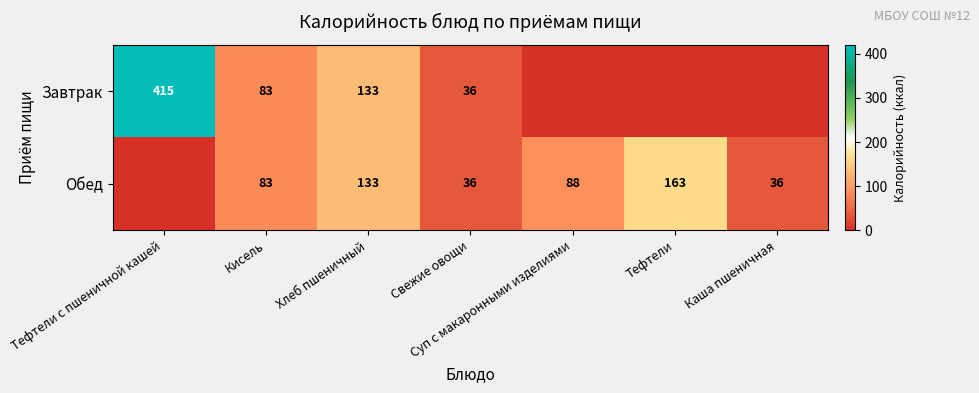

How many data points does each series have?

7